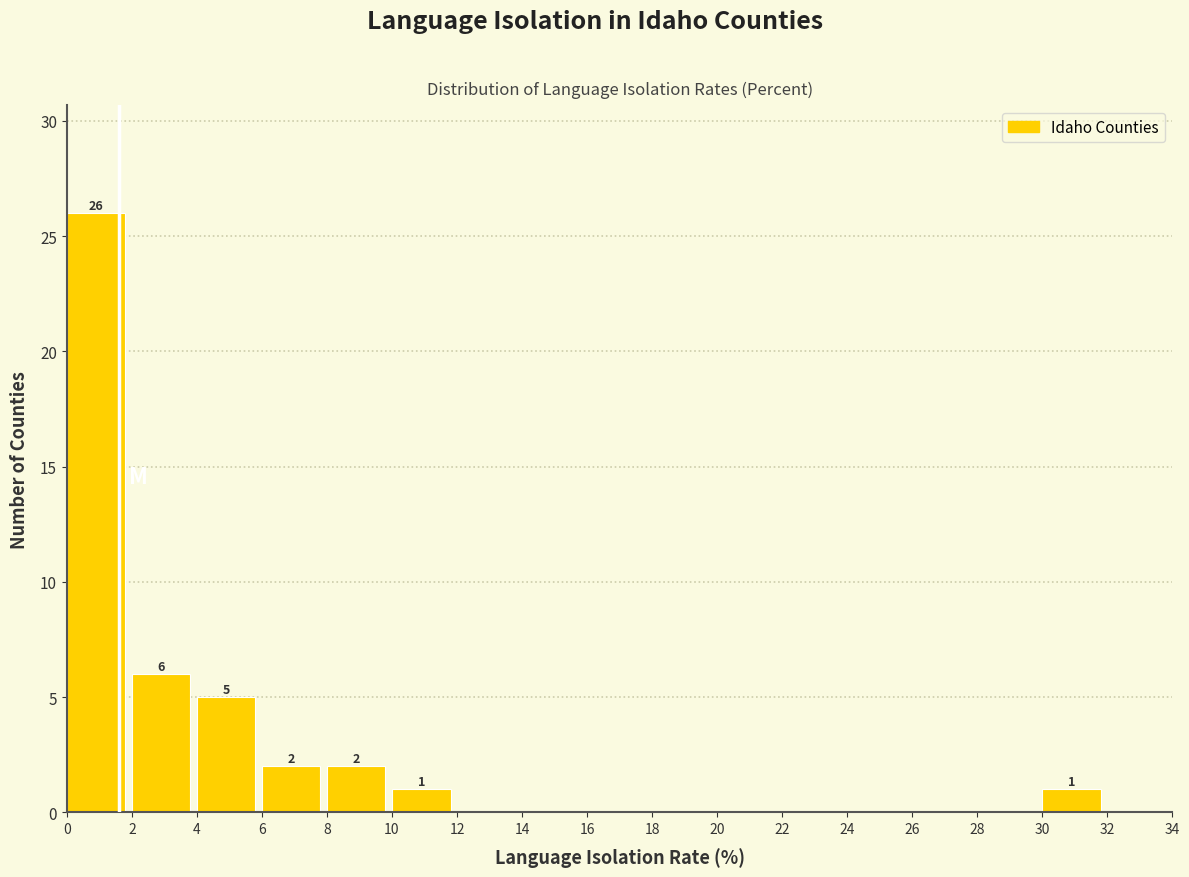

Over which range of the x-axis is the bar tallest?

0 to 2